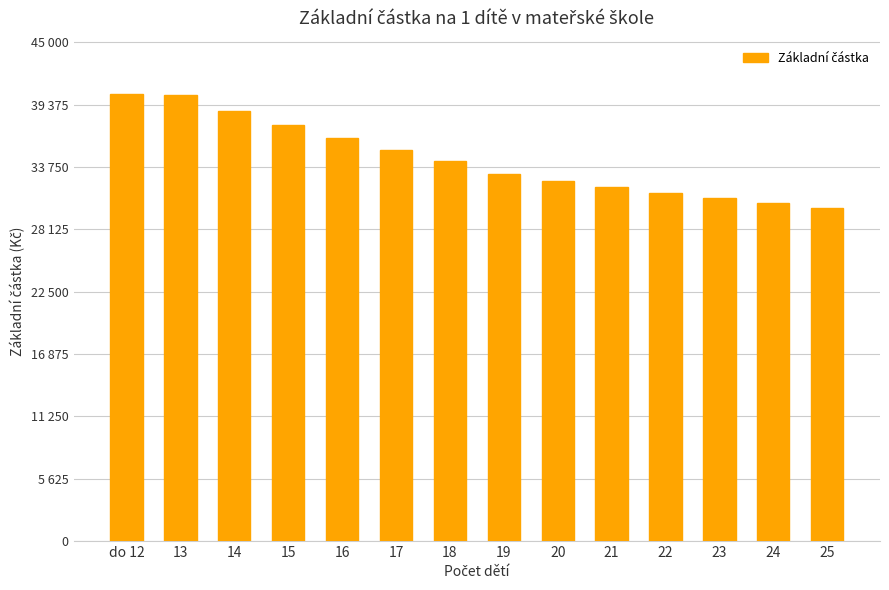

Are the bars horizontal?

No